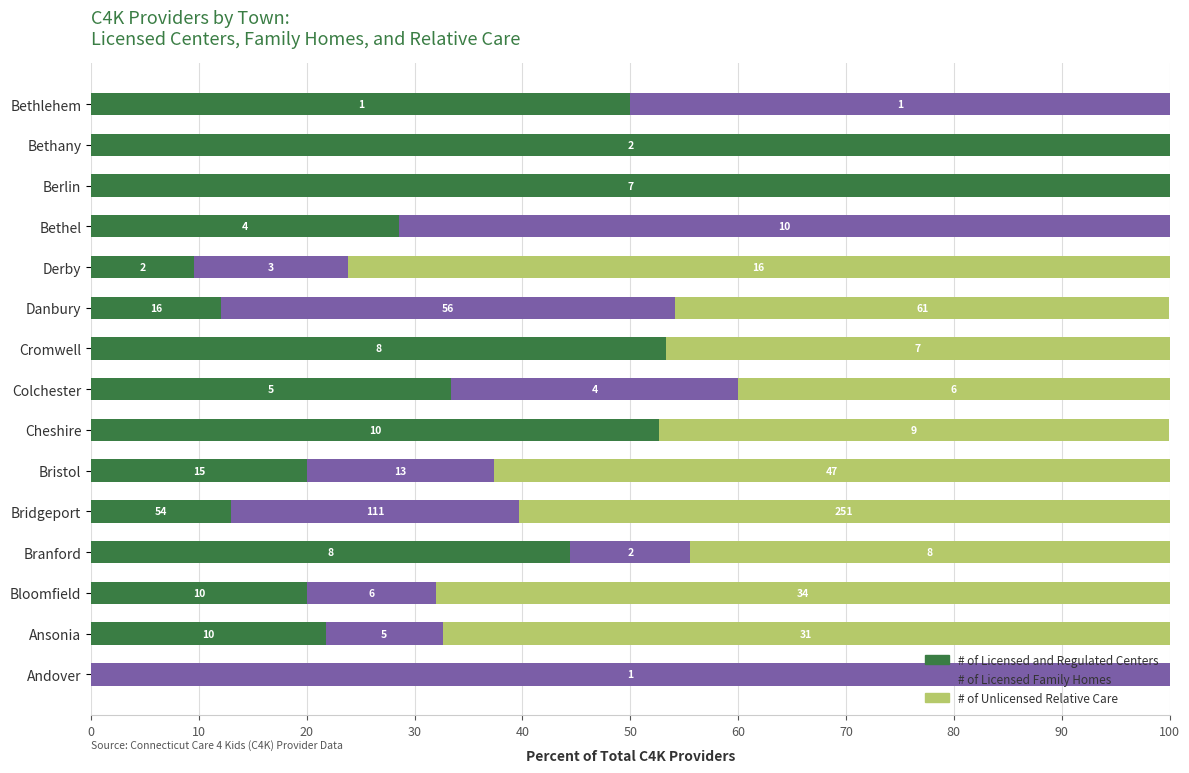

What are all the series names shown in the legend?

# of Licensed and Regulated Centers, # of Licensed Family Homes, # of Unlicensed Relative Care